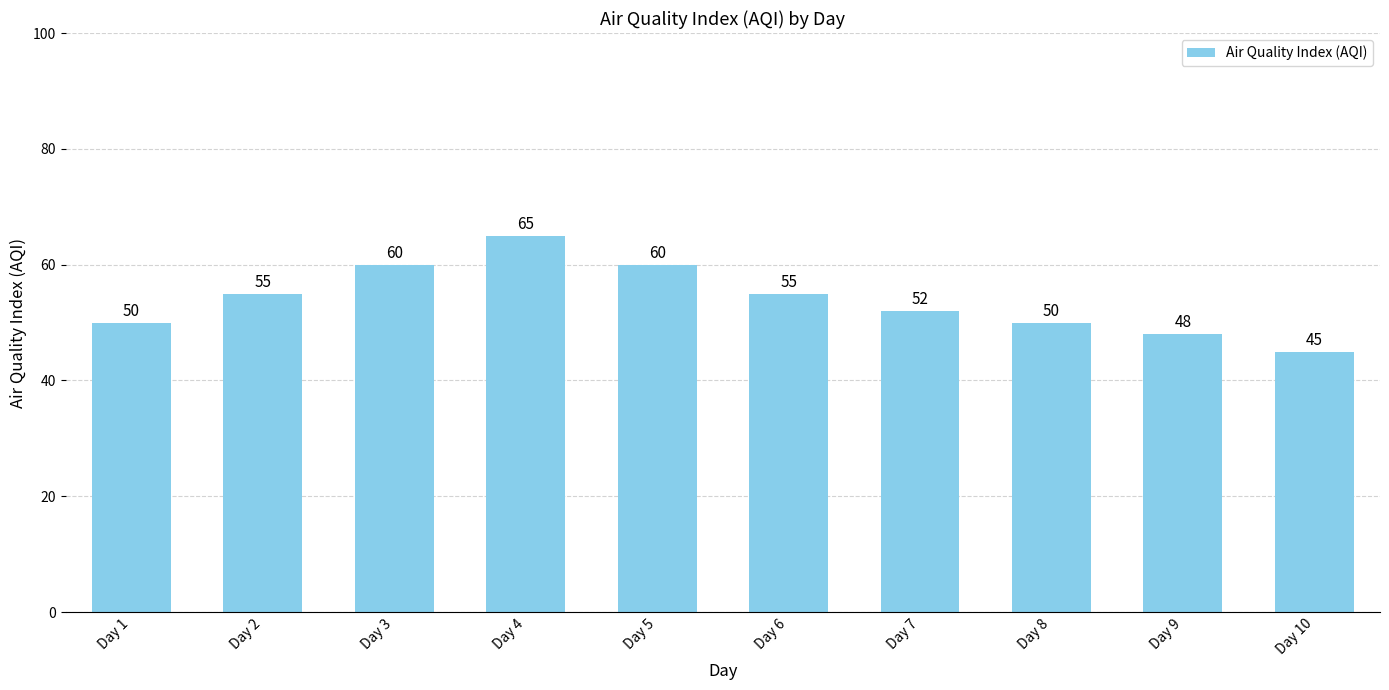

The value at Day 7 is 16. True or false?

False